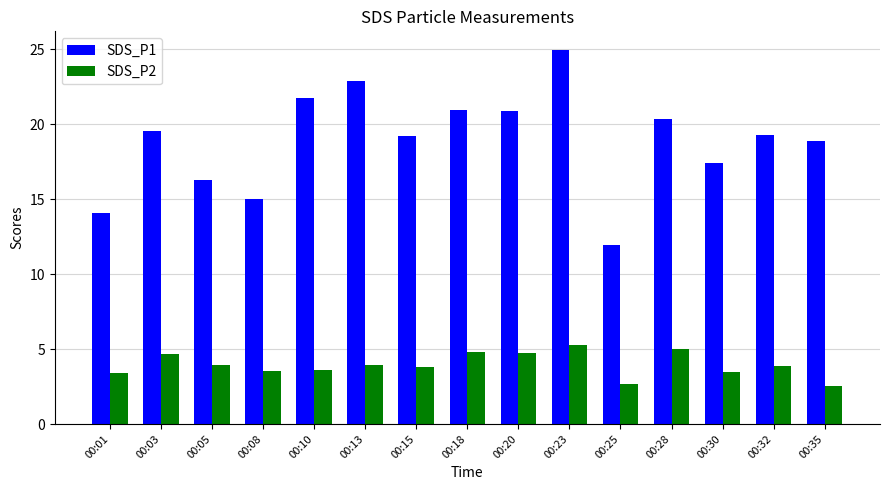

Which series changed the most between 00:13 and 00:32?

SDS_P1